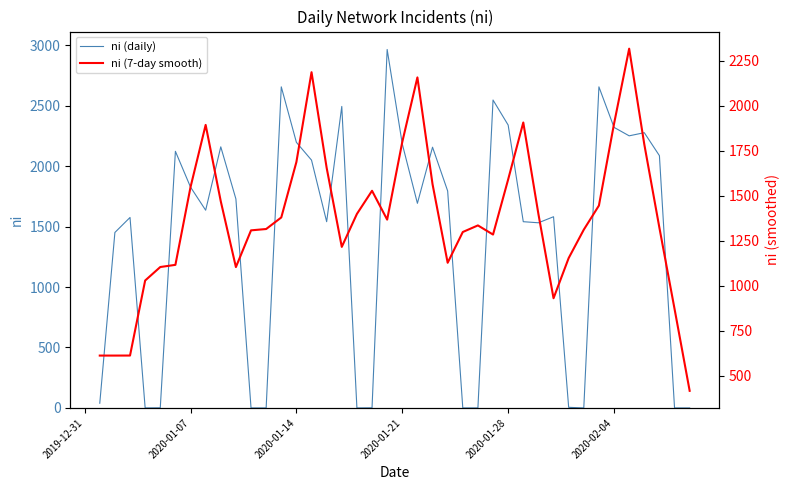

In ni (daily), how many points are higher than both neighbors (excluding endpoints)?

11